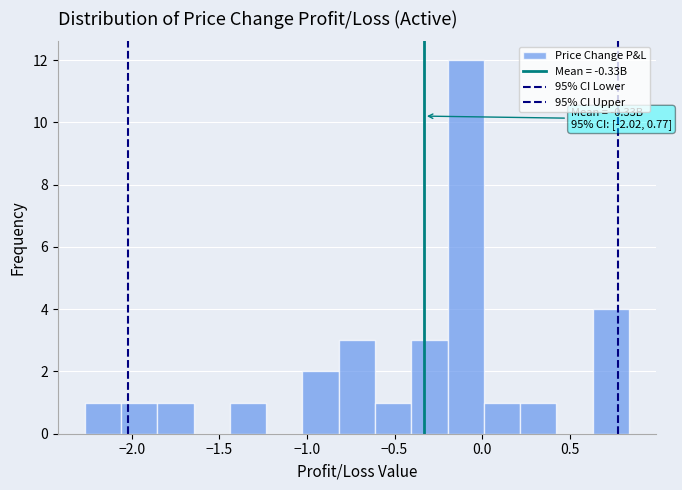

Which range on the x-axis has the tallest bar?

-0.20 to 0.00